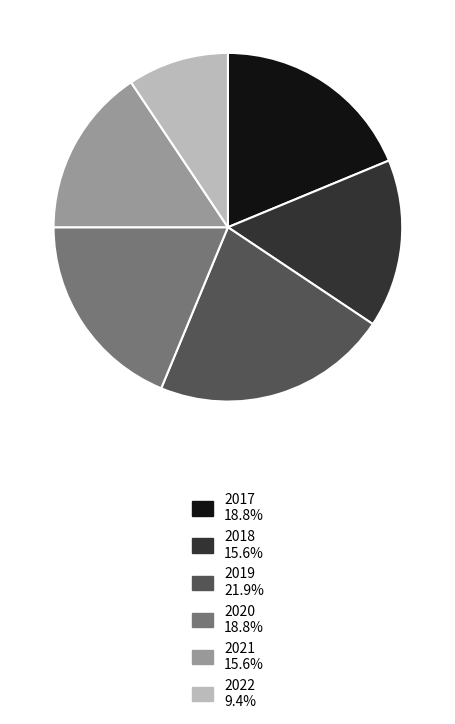

Between 2021 and 2022, which is larger?

2021